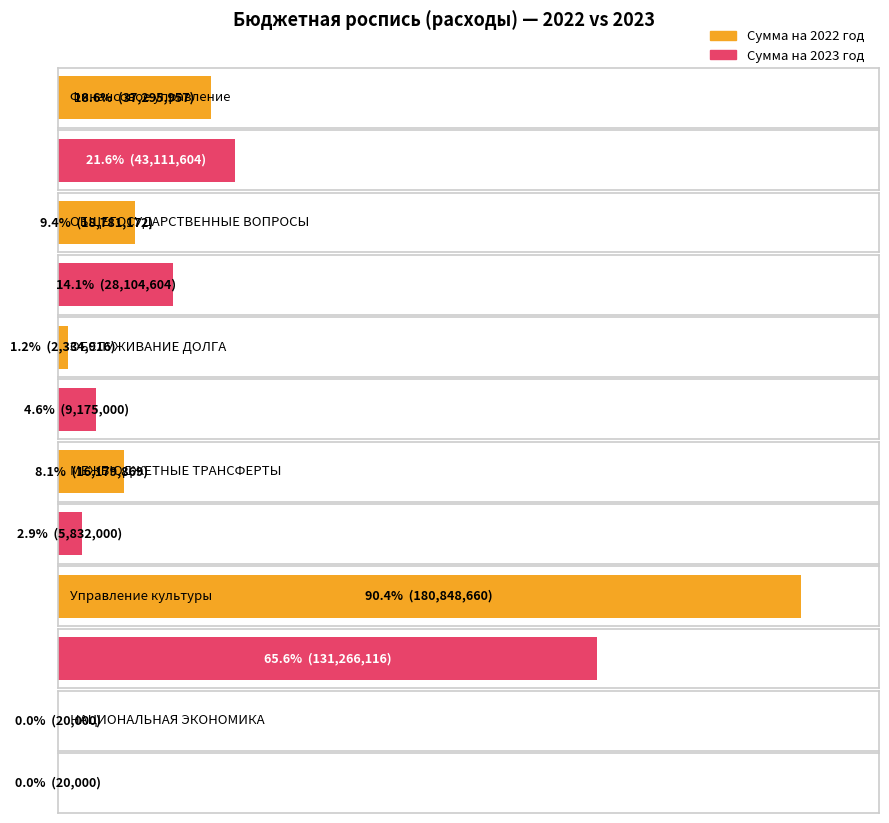

Between ОБЩЕГОСУДАРСТВЕННЫЕ ВОПРОСЫ and ОБСЛУЖИВАНИЕ ДОЛГА, which series saw the biggest shift?

Сумма на 2023 год